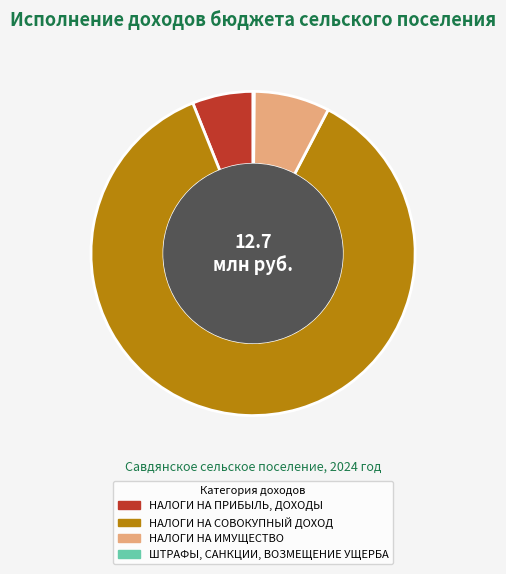

The НАЛОГИ НА ПРИБЫЛЬ, ДОХОДЫ slice represents 1% of the pie. True or false?

False